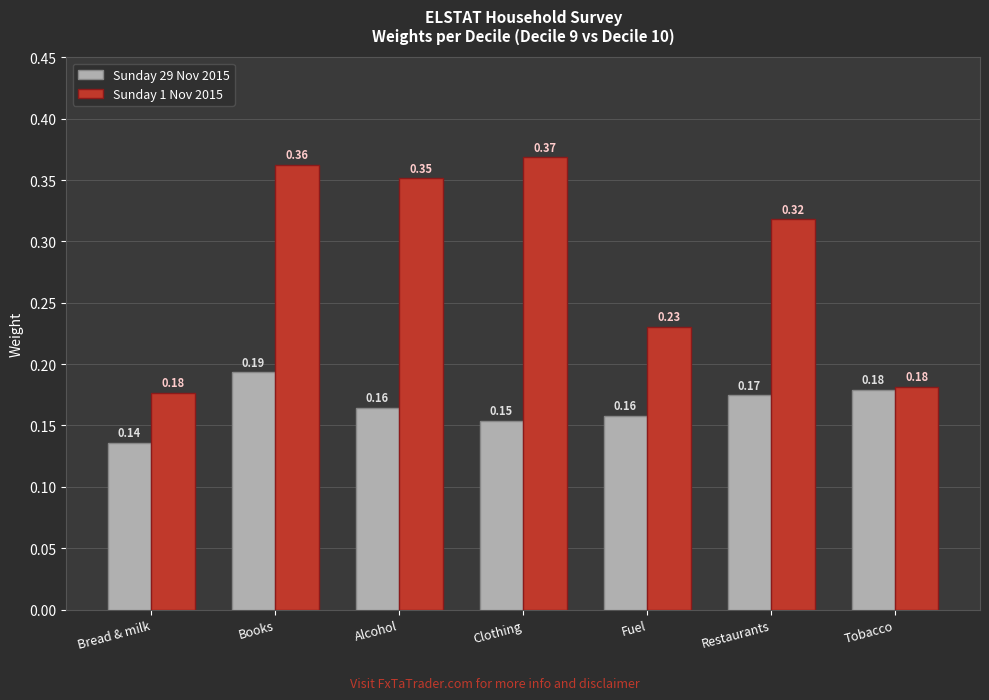

Which series changed the most between Books and Alcohol?

Sunday 29 Nov 2015